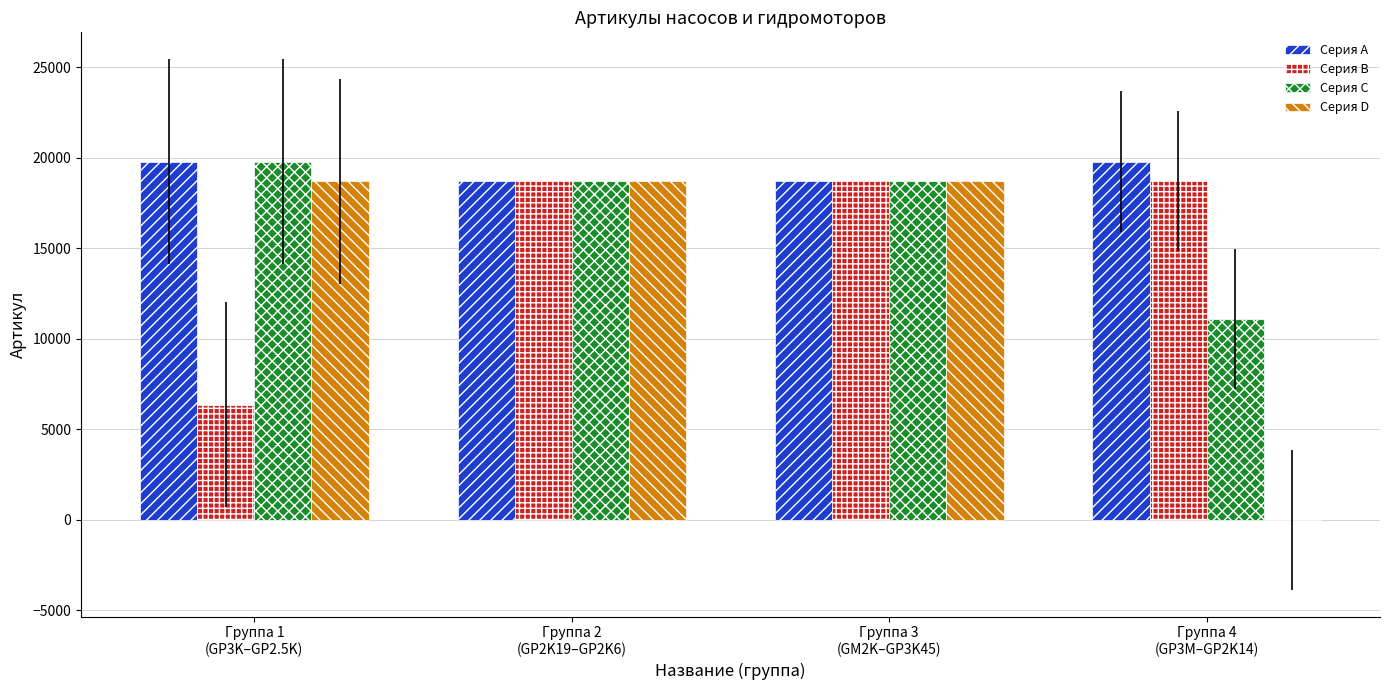

What is the difference between the Серия A values at Группа 2
(GP2K19–GP2K6) and Группа 1
(GP3K–GP2.5K)?

1088